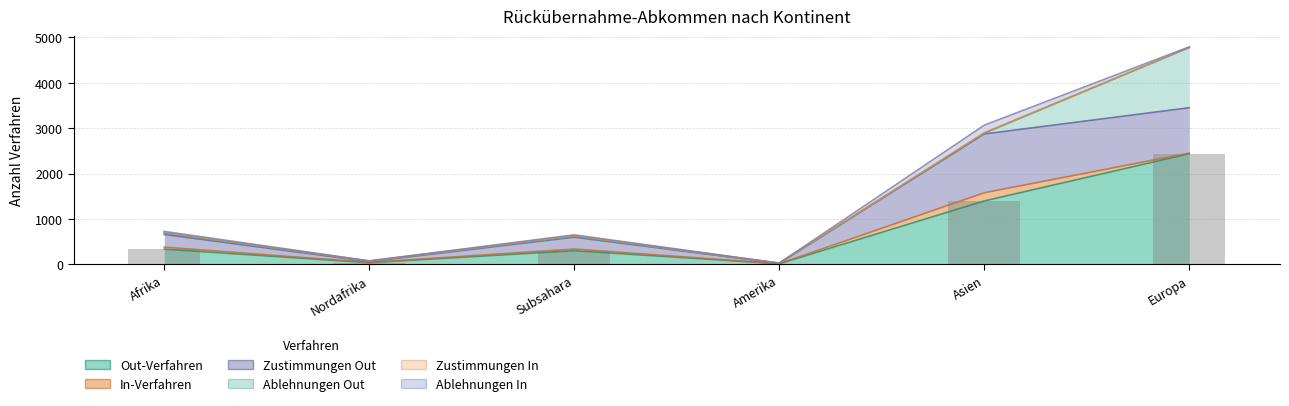

Does the chart contain stacked bars?

No